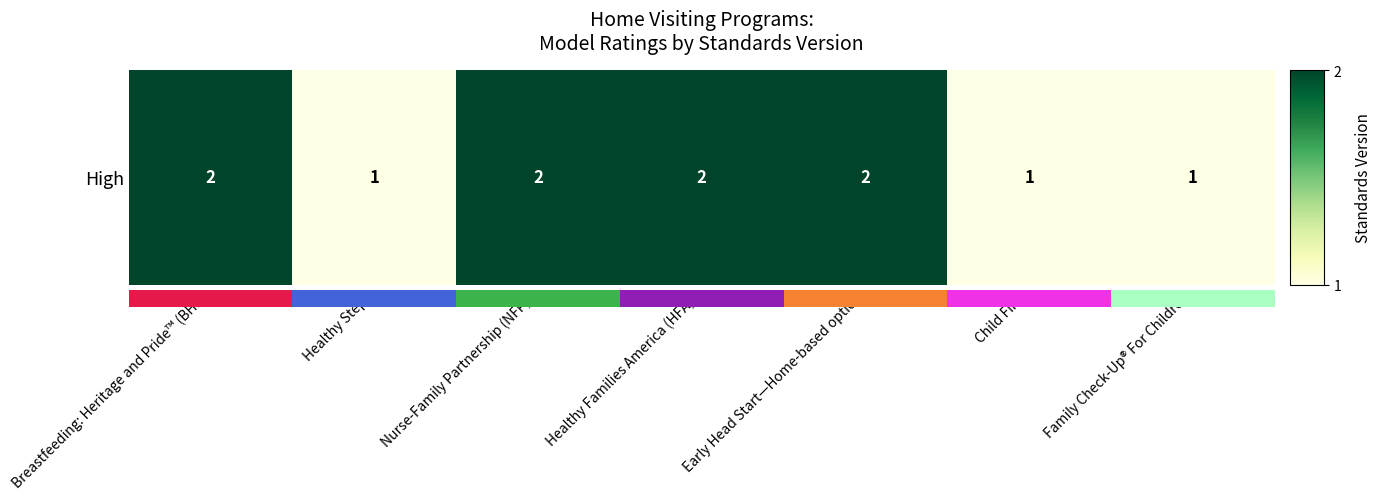

What is the difference between the maximum and minimum values?

1